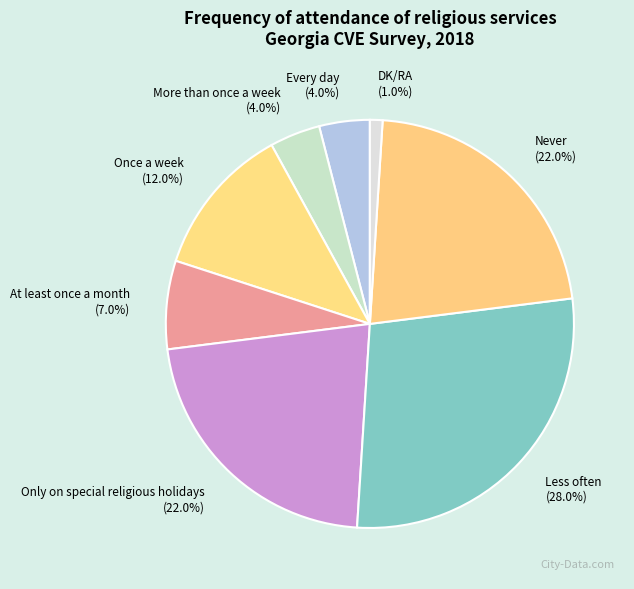

What percentage is NOT represented by DK/RA?

99.0%